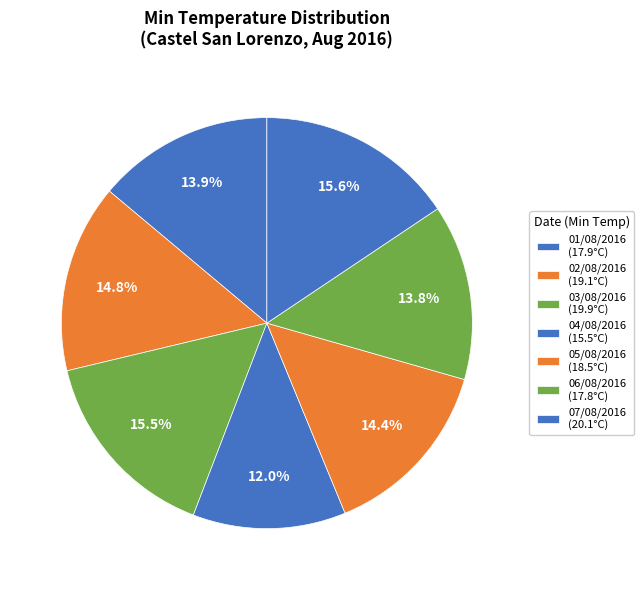

How many segments does this pie chart have?

7